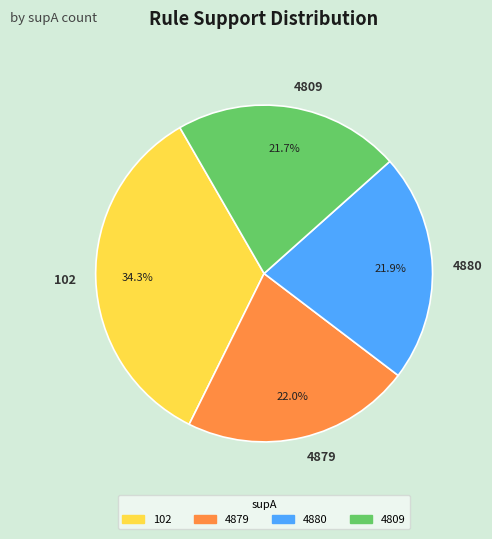

To the nearest percent, what percentage of the pie is 4809?

22%